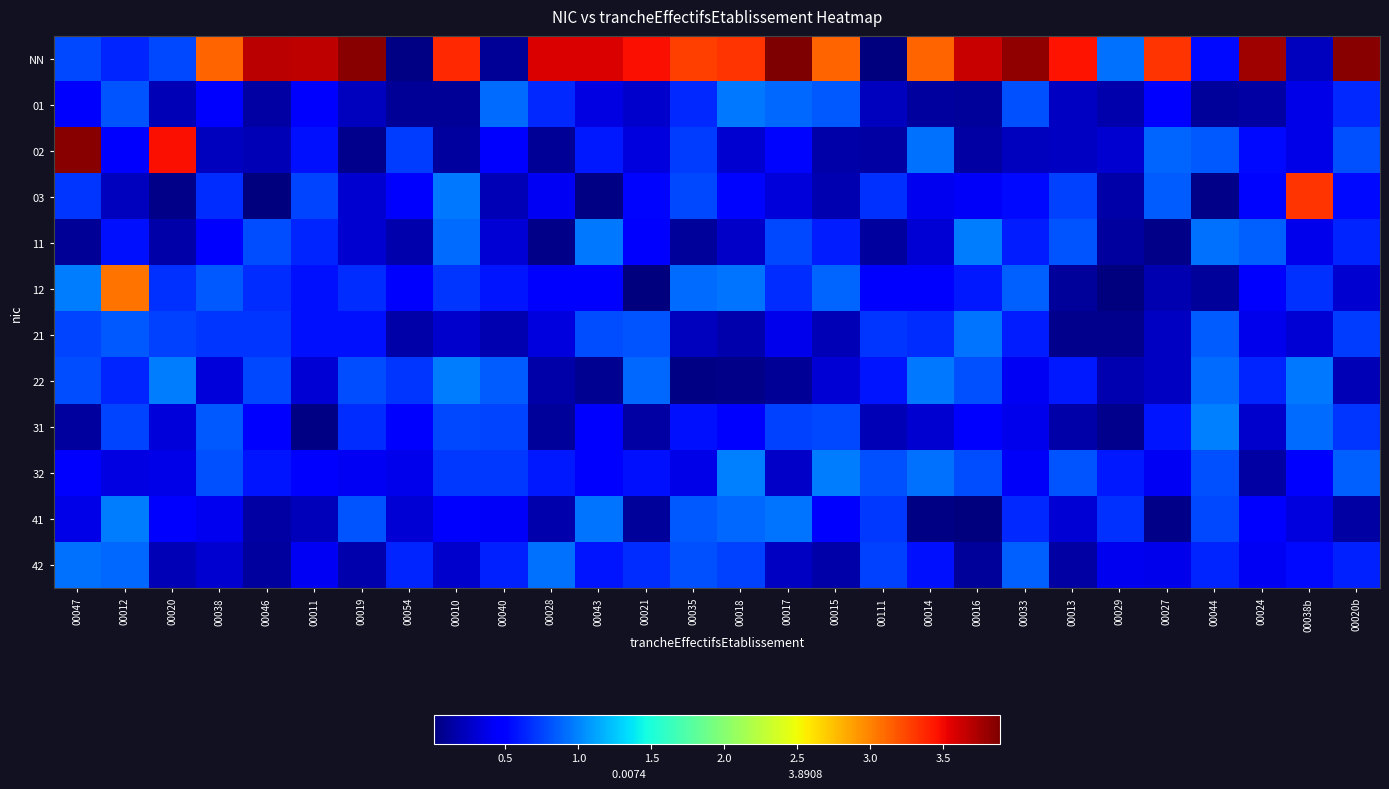

Reading left to right, extract all data points from this chart.

NN: 00047=0.8	00012=0.6	00020=0.8	00038=3.1	00046=3.7	00011=3.7	00019=3.9	00054=0.0	00010=3.4	00040=0.1	00028=3.6	00043=3.6	00021=3.5	00035=3.3	00018=3.3	00017=3.9	00015=3.1	00111=0.0	00014=3.1	00016=3.6	00033=3.8	00013=3.5	00029=0.9	00027=3.3	00044=0.5	00024=3.8	00038b=0.2	00020b=3.8
01: 00047=0.4	00012=0.8	00020=0.2	00038=0.5	00046=0.1	00011=0.5	00019=0.2	00054=0.1	00010=0.1	00040=0.9	00028=0.6	00043=0.3	00021=0.3	00035=0.7	00018=1.0	00017=0.9	00015=0.8	00111=0.2	00014=0.1	00016=0.1	00033=0.8	00013=0.2	00029=0.2	00027=0.5	00044=0.1	00024=0.1	00038b=0.4	00020b=0.7
02: 00047=3.9	00012=0.4	00020=3.5	00038=0.2	00046=0.2	00011=0.6	00019=0.1	00054=0.7	00010=0.1	00040=0.5	00028=0.1	00043=0.6	00021=0.3	00035=0.7	00018=0.3	00017=0.5	00015=0.2	00111=0.1	00014=0.9	00016=0.1	00033=0.2	00013=0.2	00029=0.3	00027=0.9	00044=0.8	00024=0.5	00038b=0.4	00020b=0.8
03: 00047=0.7	00012=0.2	00020=0.0	00038=0.7	00046=0.0	00011=0.8	00019=0.3	00054=0.5	00010=1.0	00040=0.2	00028=0.4	00043=0.0	00021=0.5	00035=0.8	00018=0.5	00017=0.3	00015=0.2	00111=0.7	00014=0.4	00016=0.4	00033=0.5	00013=0.7	00029=0.2	00027=0.9	00044=0.1	00024=0.5	00038b=3.3	00020b=0.5
11: 00047=0.1	00012=0.6	00020=0.2	00038=0.4	00046=0.8	00011=0.6	00019=0.3	00054=0.2	00010=0.9	00040=0.3	00028=0.0	00043=1.0	00021=0.4	00035=0.1	00018=0.3	00017=0.8	00015=0.6	00111=0.1	00014=0.3	00016=1.0	00033=0.6	00013=0.8	00029=0.1	00027=0.0	00044=0.9	00024=0.9	00038b=0.4	00020b=0.6
12: 00047=1.0	00012=3.1	00020=0.7	00038=0.8	00046=0.7	00011=0.6	00019=0.7	00054=0.5	00010=0.7	00040=0.6	00028=0.5	00043=0.5	00021=0.0	00035=0.9	00018=0.9	00017=0.7	00015=0.9	00111=0.5	00014=0.5	00016=0.6	00033=0.9	00013=0.1	00029=0.0	00027=0.2	00044=0.1	00024=0.5	00038b=0.7	00020b=0.3
21: 00047=0.8	00012=0.8	00020=0.7	00038=0.7	00046=0.7	00011=0.6	00019=0.6	00054=0.2	00010=0.3	00040=0.2	00028=0.3	00043=0.8	00021=0.8	00035=0.2	00018=0.2	00017=0.4	00015=0.2	00111=0.7	00014=0.7	00016=0.9	00033=0.6	00013=0.1	00029=0.1	00027=0.2	00044=0.8	00024=0.4	00038b=0.3	00020b=0.7
22: 00047=0.8	00012=0.6	00020=1.0	00038=0.3	00046=0.8	00011=0.3	00019=0.8	00054=0.7	00010=1.0	00040=0.9	00028=0.1	00043=0.1	00021=0.9	00035=0.0	00018=0.0	00017=0.1	00015=0.3	00111=0.6	00014=1.0	00016=0.8	00033=0.4	00013=0.6	00029=0.2	00027=0.2	00044=0.9	00024=0.6	00038b=0.9	00020b=0.2
31: 00047=0.1	00012=0.8	00020=0.3	00038=0.8	00046=0.5	00011=0.0	00019=0.7	00054=0.4	00010=0.8	00040=0.8	00028=0.1	00043=0.5	00021=0.1	00035=0.6	00018=0.4	00017=0.7	00015=0.8	00111=0.2	00014=0.3	00016=0.5	00033=0.4	00013=0.1	00029=0.1	00027=0.6	00044=1.0	00024=0.3	00038b=0.9	00020b=0.7
32: 00047=0.5	00012=0.4	00020=0.4	00038=0.8	00046=0.6	00011=0.4	00019=0.4	00054=0.4	00010=0.7	00040=0.7	00028=0.6	00043=0.5	00021=0.6	00035=0.4	00018=1.0	00017=0.3	00015=1.0	00111=0.8	00014=0.9	00016=0.8	00033=0.4	00013=0.8	00029=0.6	00027=0.4	00044=0.8	00024=0.1	00038b=0.5	00020b=0.9
41: 00047=0.4	00012=1.0	00020=0.5	00038=0.4	00046=0.1	00011=0.2	00019=0.8	00054=0.3	00010=0.4	00040=0.4	00028=0.2	00043=0.9	00021=0.1	00035=0.8	00018=0.9	00017=0.9	00015=0.5	00111=0.7	00014=0.0	00016=0.0	00033=0.7	00013=0.3	00029=0.7	00027=0.0	00044=0.8	00024=0.5	00038b=0.3	00020b=0.1
42: 00047=0.9	00012=0.9	00020=0.2	00038=0.3	00046=0.1	00011=0.4	00019=0.2	00054=0.6	00010=0.3	00040=0.6	00028=0.9	00043=0.6	00021=0.7	00035=0.8	00018=0.7	00017=0.2	00015=0.1	00111=0.7	00014=0.6	00016=0.1	00033=0.9	00013=0.1	00029=0.4	00027=0.4	00044=0.6	00024=0.4	00038b=0.5	00020b=0.6